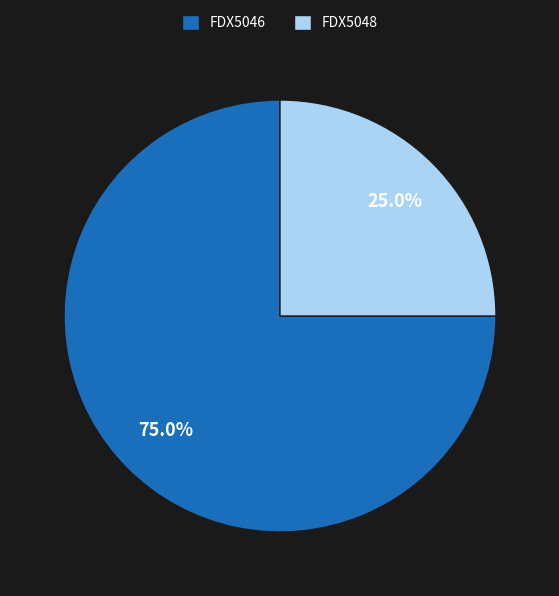

The FDX5048 slice represents 31% of the pie. True or false?

False